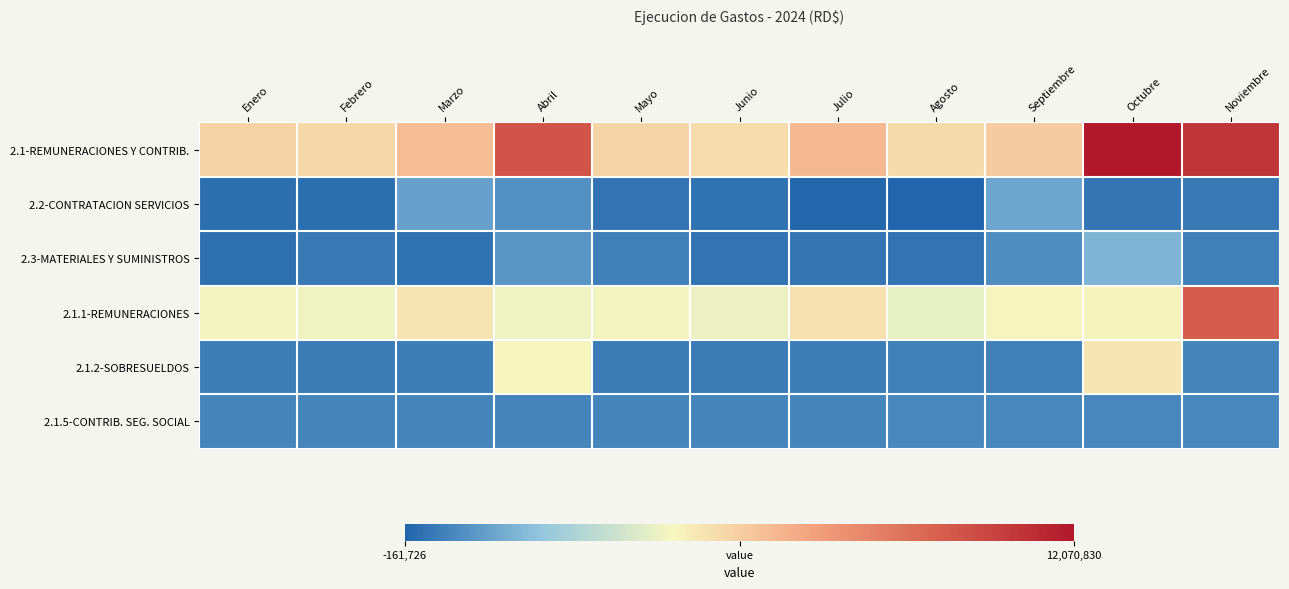

Which series has the widest spread of values?

2.1-REMUNERACIONES Y CONTRIB.